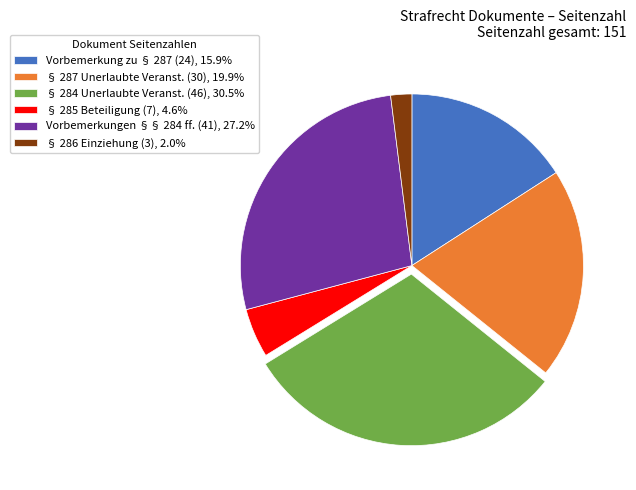

Combined, do Vorbemerkung zu § 287 (24), 15.9% and § 287 Unerlaubte Veranst. (30), 19.9% account for over 50%?

No